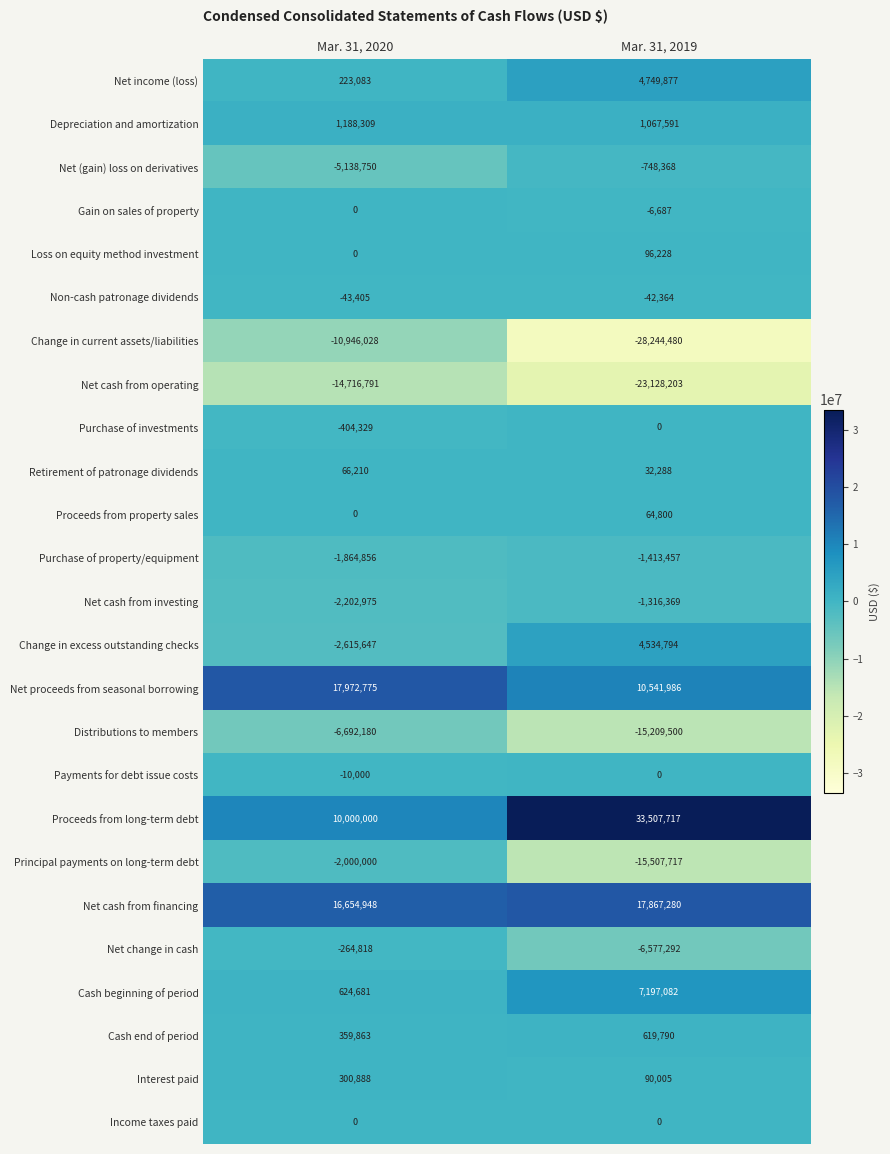

At which category does the chart reach its peak across all series?

Mar. 31, 2019